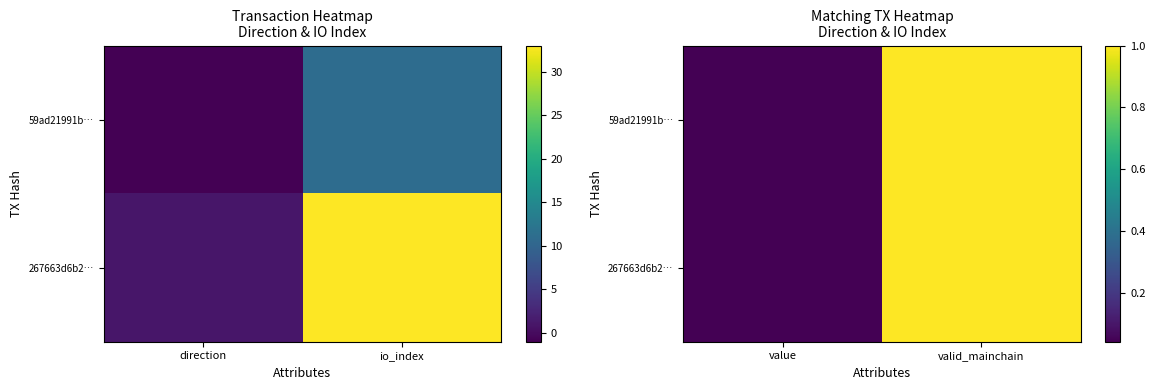

At which label does 59ad21991b… reach its peak?

valid_mainchain